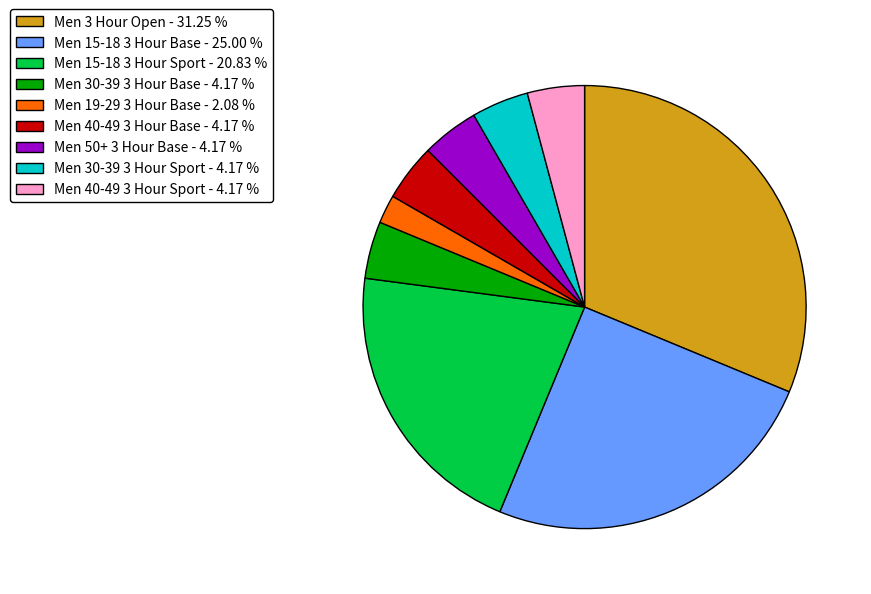

Does Men 15-18 3 Hour Base - 25.00 % account for over 50% of the chart?

No